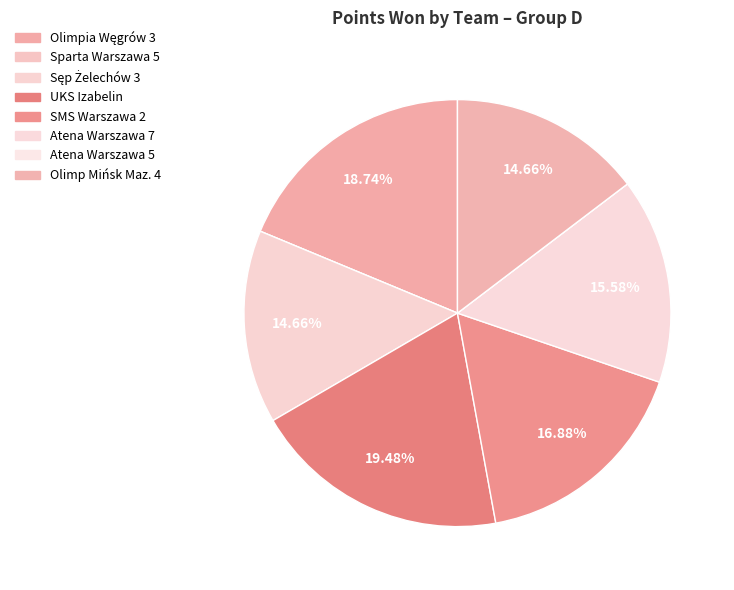

Is the sum of UKS Izabelin and Atena Warszawa 7 greater than half?

No